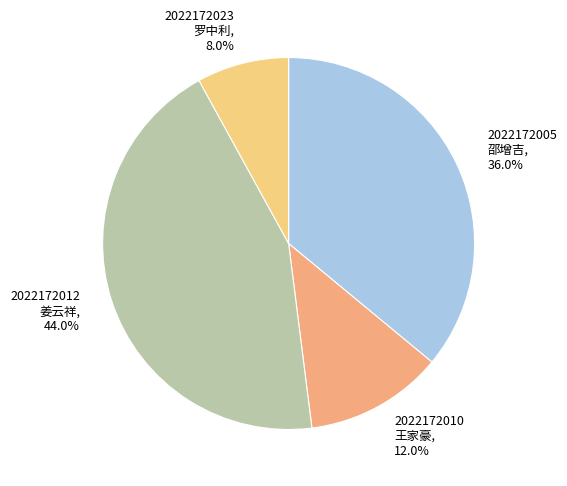

What is the smallest slice in the pie chart?

2022172023 罗中利